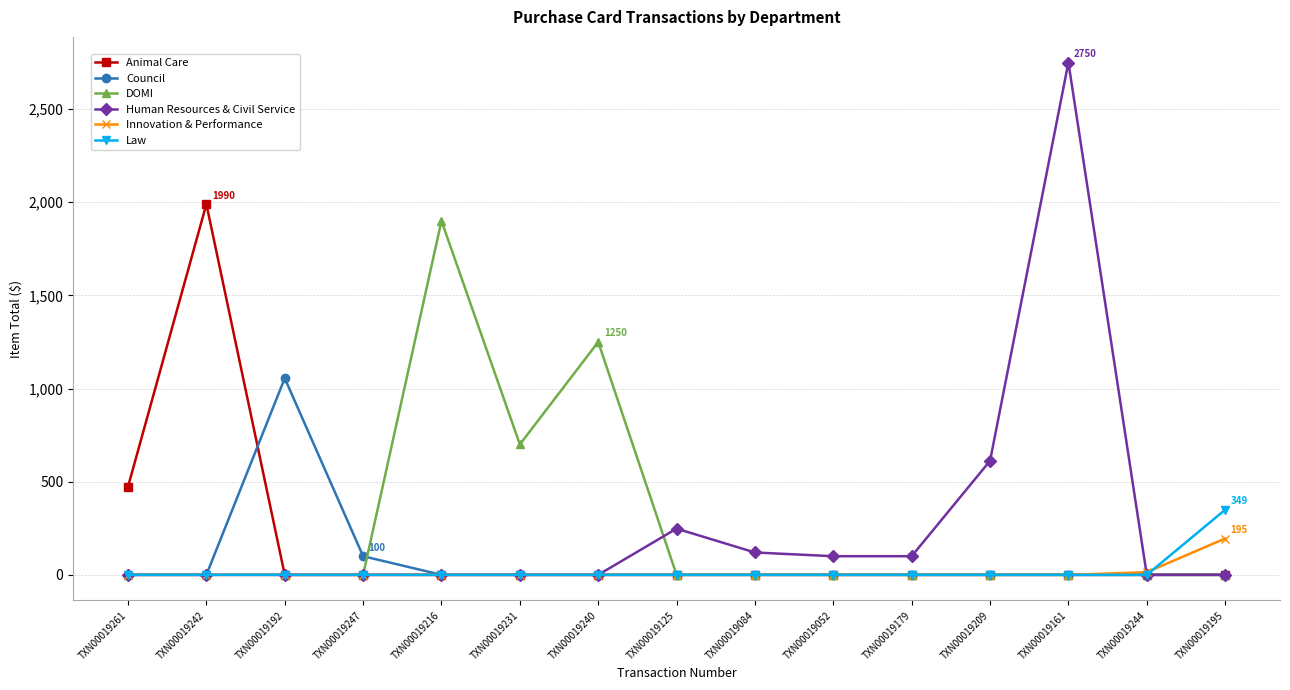

What is the spread (max minus min) of values at TXN00019240?

1250.0